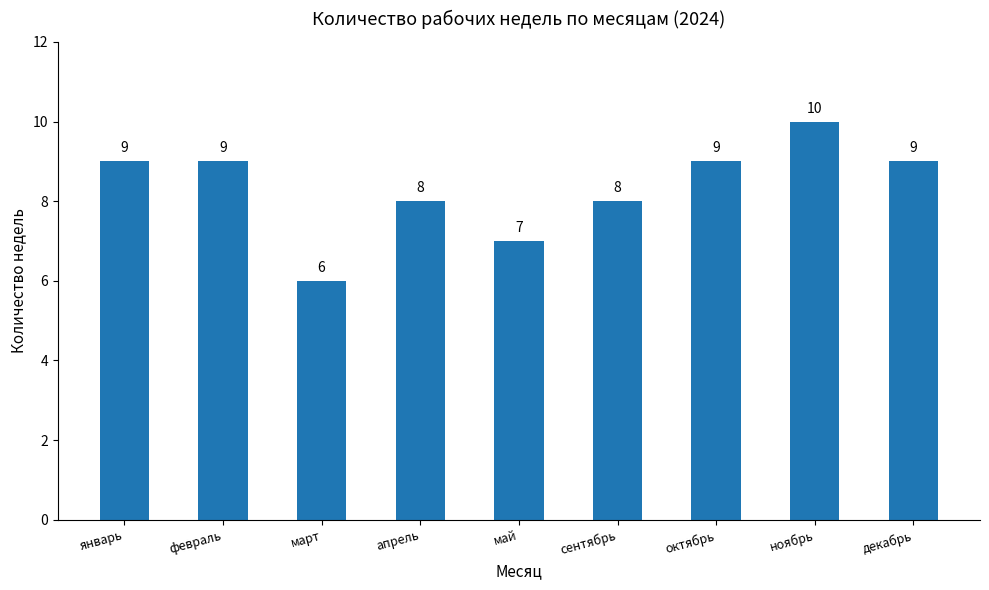

Is it true that the value at май is 7?

True